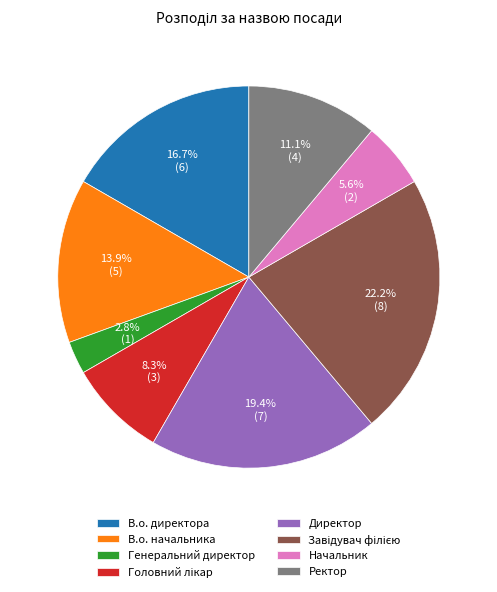

What is the smallest slice in the pie chart?

Генеральний директор